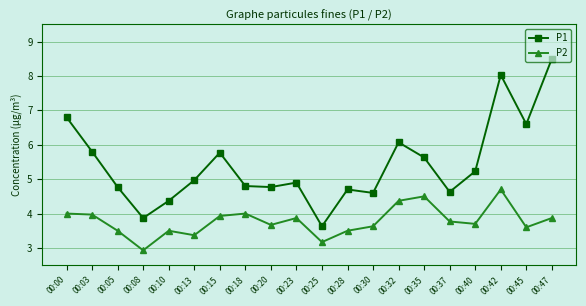

What is the minimum value for P1?

3.6